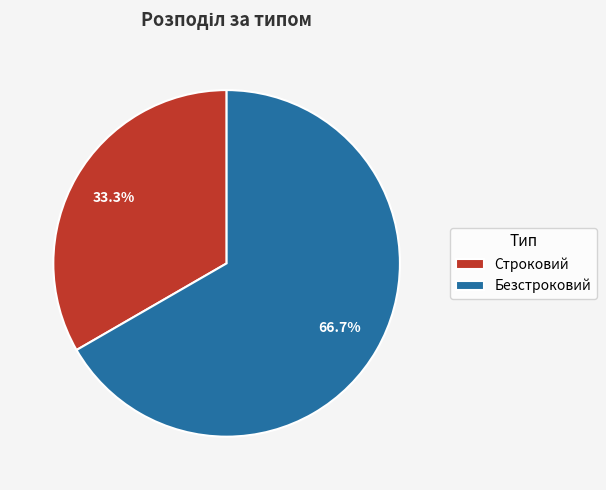

Which category accounts for the majority?

Безстроковий